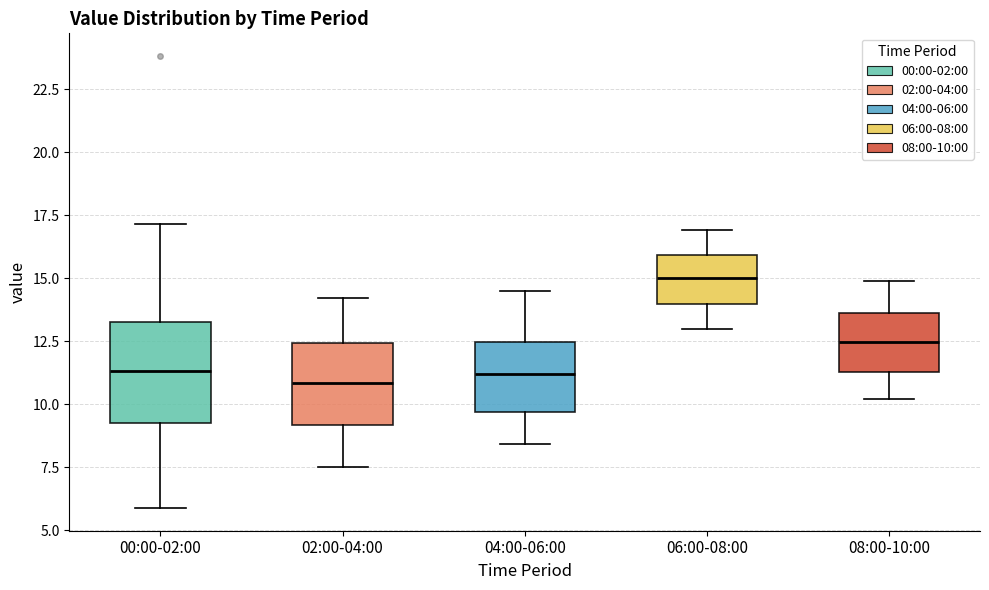

Reading left to right, transcribe this box plot: for each box, give where its median line is, the range the box spans, and where its two whiskers end, as read against the y-axis. The values are not printed on the chart, so give them approximately, as read against the axis.

00:00-02:00: median 11.5, box 9.5 to 13.0, whiskers 6.0 to 17.0
02:00-04:00: median 11.0, box 9.0 to 12.5, whiskers 7.5 to 14.0
04:00-06:00: median 11.0, box 9.5 to 12.5, whiskers 8.5 to 14.5
06:00-08:00: median 15.0, box 14.0 to 16.0, whiskers 13.0 to 17.0
08:00-10:00: median 12.5, box 11.5 to 13.5, whiskers 10.0 to 15.0